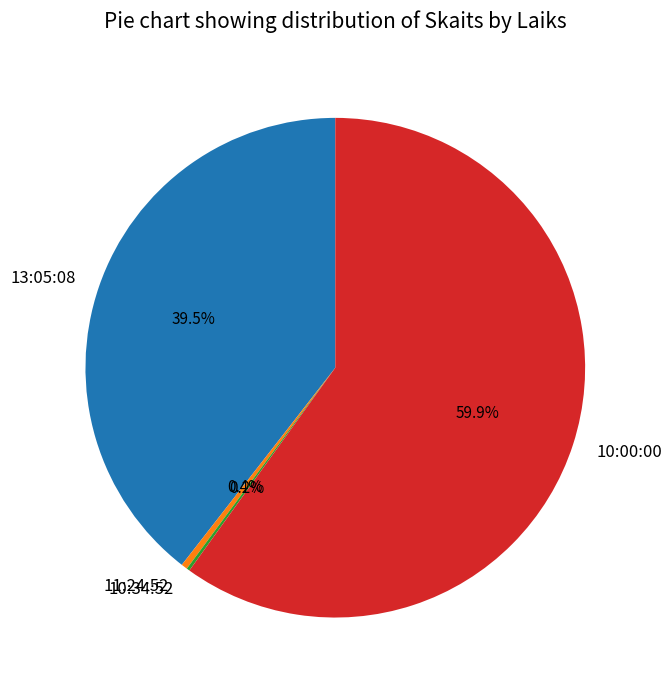

Between 11:24:52 and 10:00:00, which is larger?

10:00:00